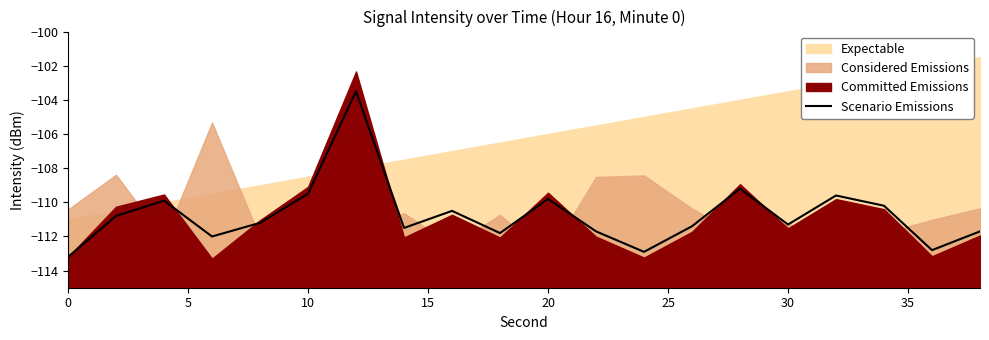

What is the minimum value shown in the chart?

-113.2